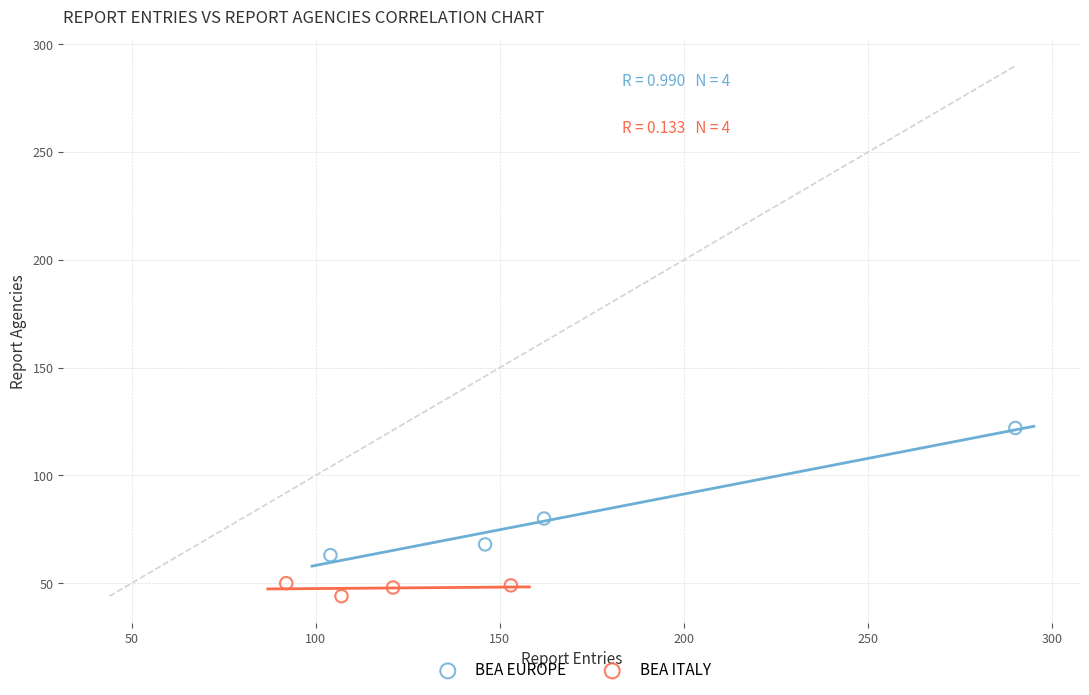

Which series contains the lowest Y value?

BEA ITALY